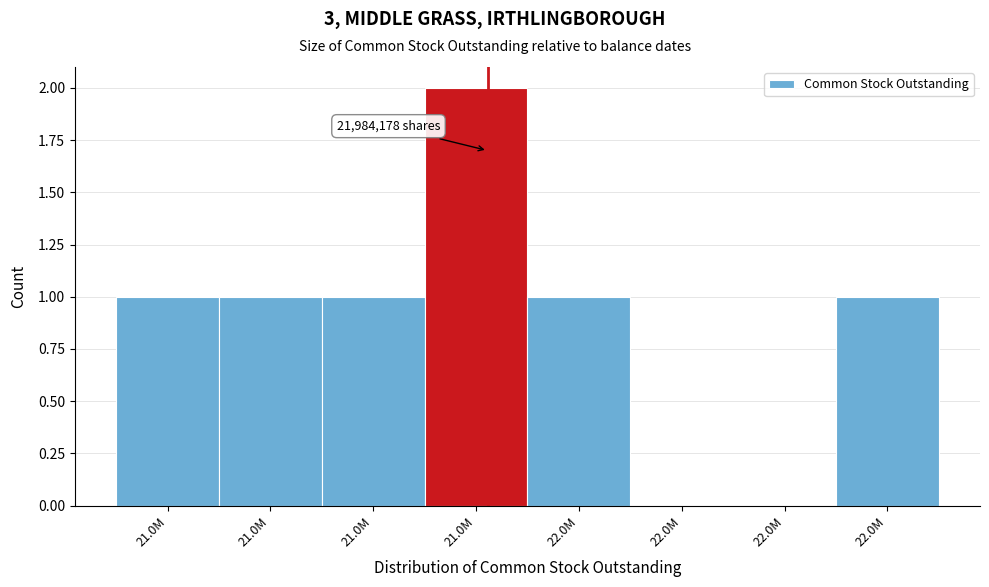

How many data points does each series have?

8